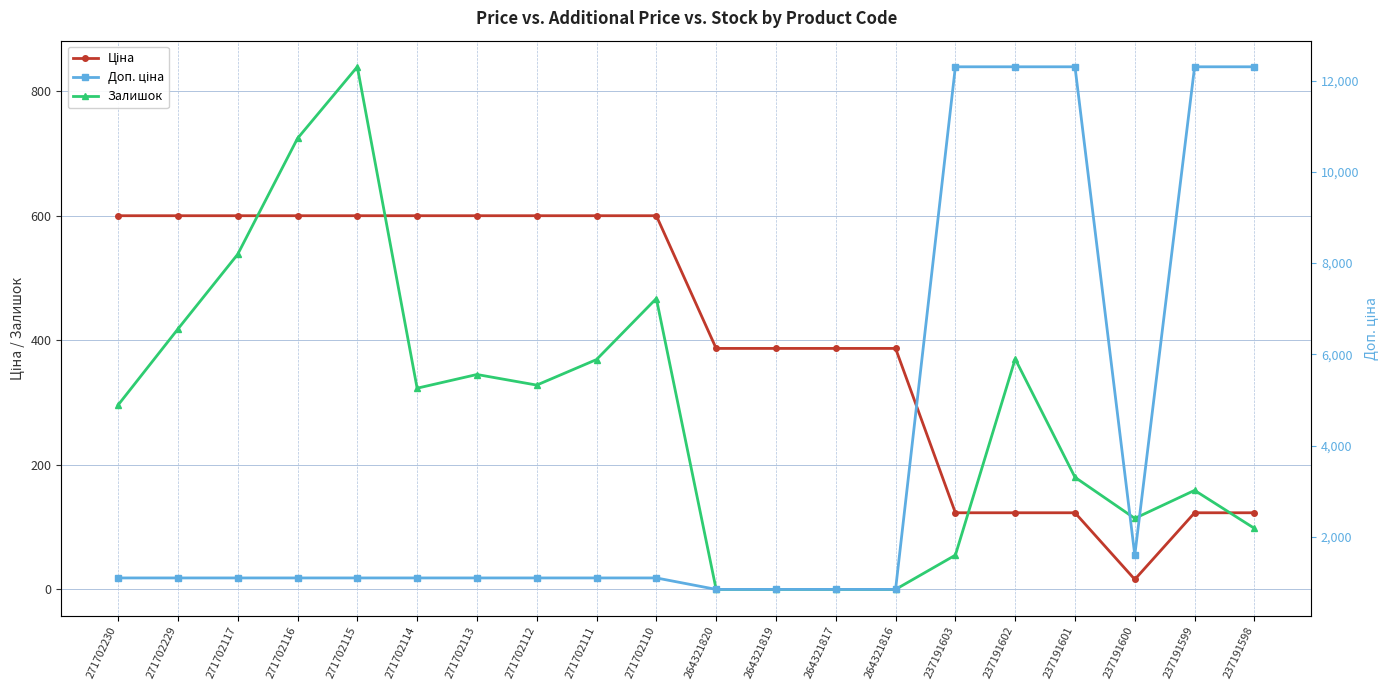

Reading left to right, list all the values displayed in this chart.

Ціна: 271702230=599.9	271702229=599.9	271702117=599.9	271702116=599.9	271702115=599.9	271702114=599.9	271702113=599.9	271702112=599.9	271702111=599.9	271702110=599.9	264321820=386.9	264321819=386.9	264321817=386.9	264321816=386.9	237191603=123.0	237191602=123.0	237191601=123.0	237191600=16.0	237191599=123.0	237191598=123.0
Залишок: 271702230=296.0	271702229=418.0	271702117=538.0	271702116=724.0	271702115=839.0	271702114=323.0	271702113=345.0	271702112=328.0	271702111=369.0	271702110=467.0	264321820=0.0	264321819=0.0	264321817=0.0	264321816=0.0	237191603=55.0	237191602=370.0	237191601=180.0	237191600=114.0	237191599=159.0	237191598=98.0
Доп. ціна: 271702230=1100.0	271702229=1100.0	271702117=1100.0	271702116=1100.0	271702115=1100.0	271702114=1100.0	271702113=1100.0	271702112=1100.0	271702111=1100.0	271702110=1100.0	264321820=849.0	264321819=849.0	264321817=849.0	264321816=849.0	237191603=12302.0	237191602=12302.0	237191601=12302.0	237191600=1599.0	237191599=12302.0	237191598=12302.0